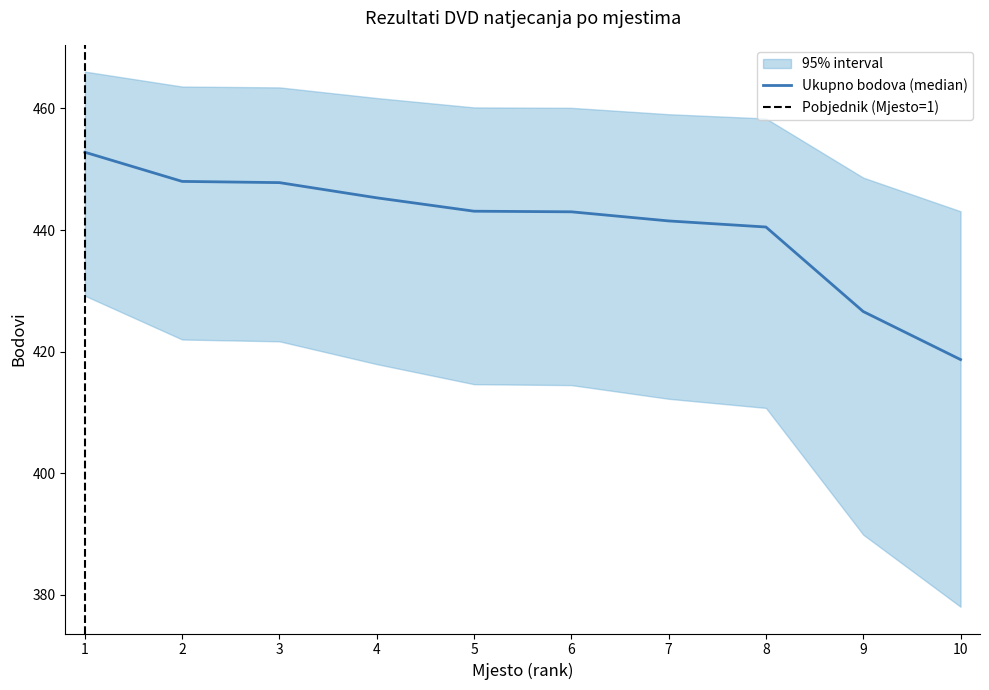

What is the sum of the UKUPNO BODOVA values at 9 and 8?

867.1